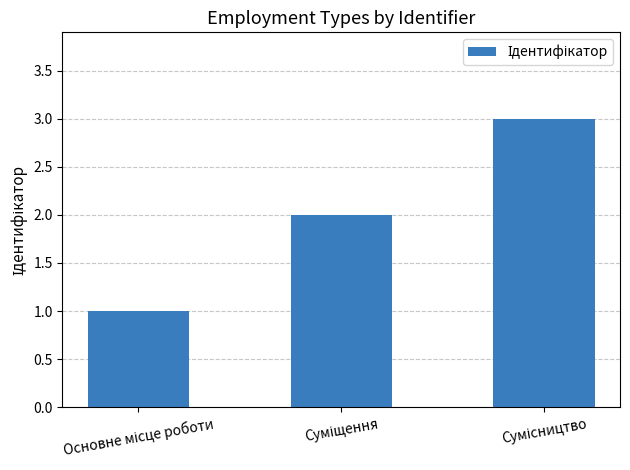

What is the value of the 3rd bar from the left?

3